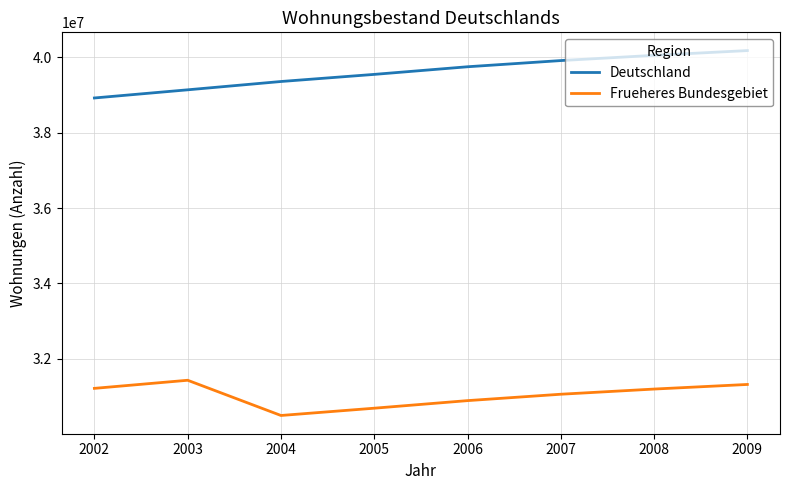

What is the maximum value for Deutschland?

40183563